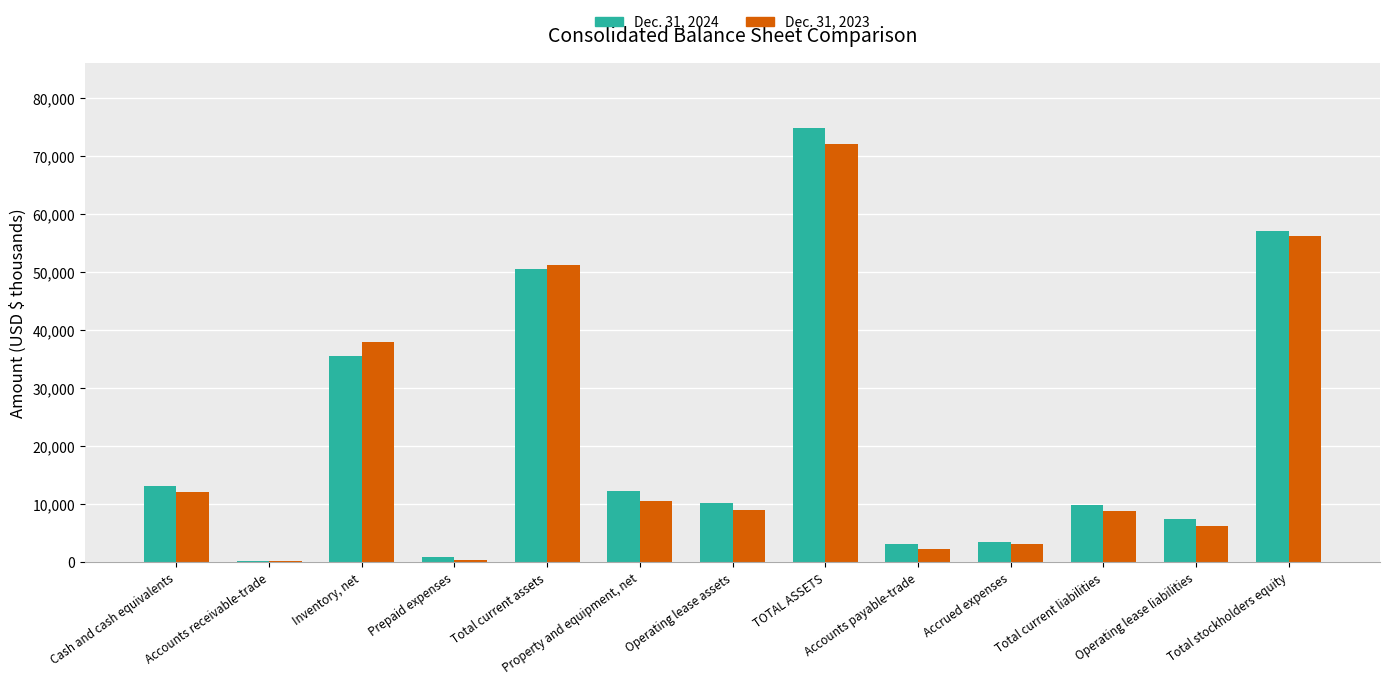

List the series in order of their overall mean, lowest first.

Dec. 31, 2023, Dec. 31, 2024